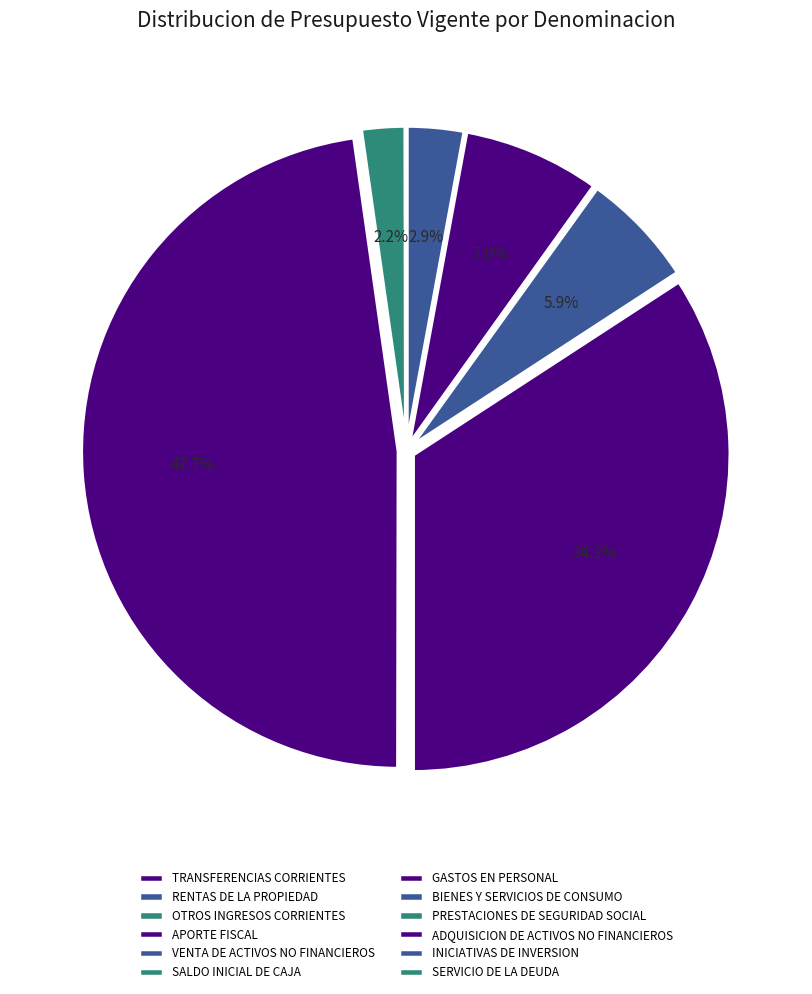

To the nearest percent, what is the difference between the largest and smallest slice percentages?

48%